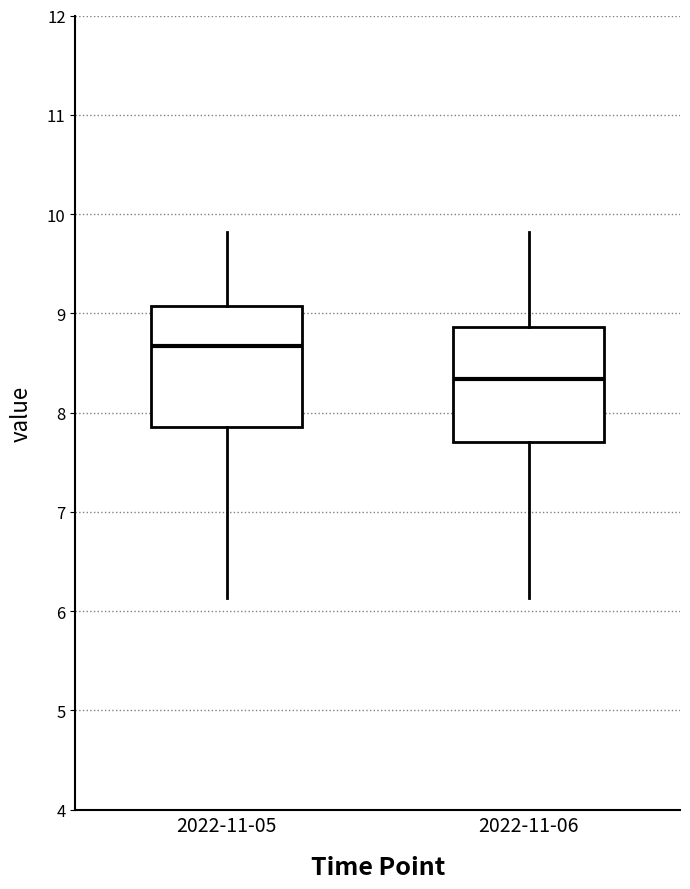

Where does the upper whisker of the box for 2022-11-05 end on the y-axis? The values are not printed on the chart, so give them approximately, as read against the axis.

9.8